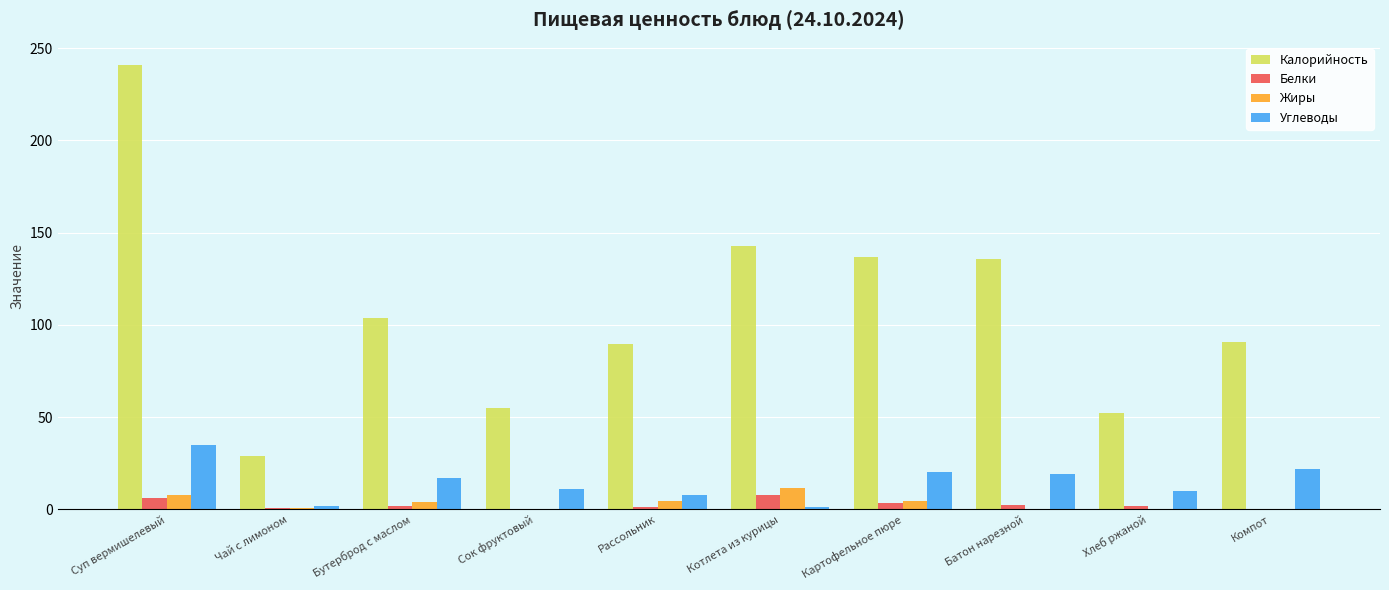

What is the maximum value for Жиры?

11.8